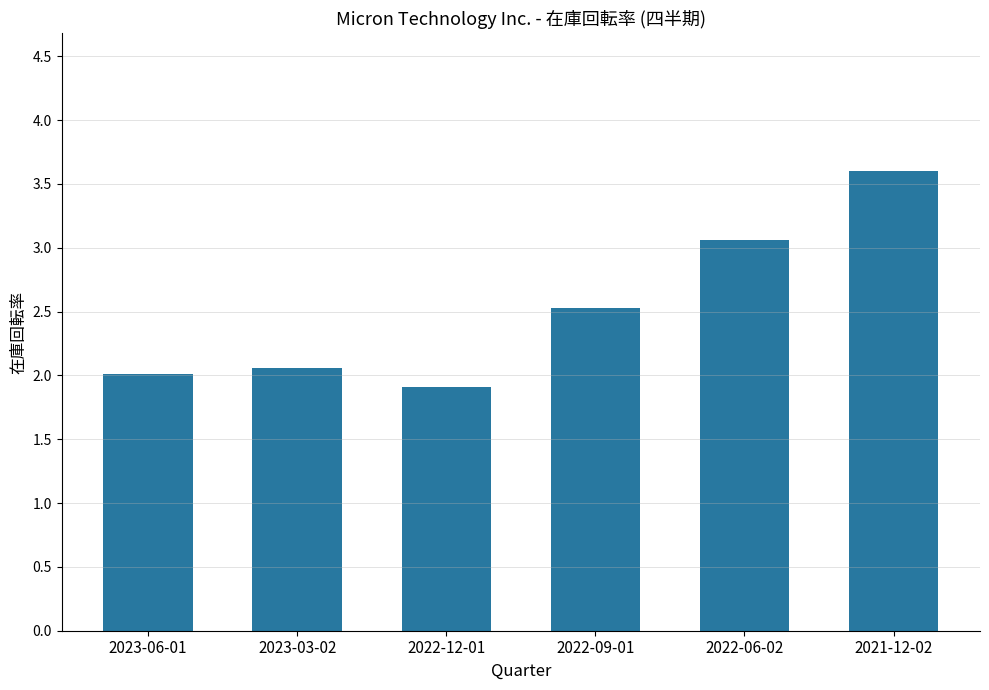

Rank the categories by value from lowest to highest.

2022-12-01, 2023-06-01, 2023-03-02, 2022-09-01, 2022-06-02, 2021-12-02